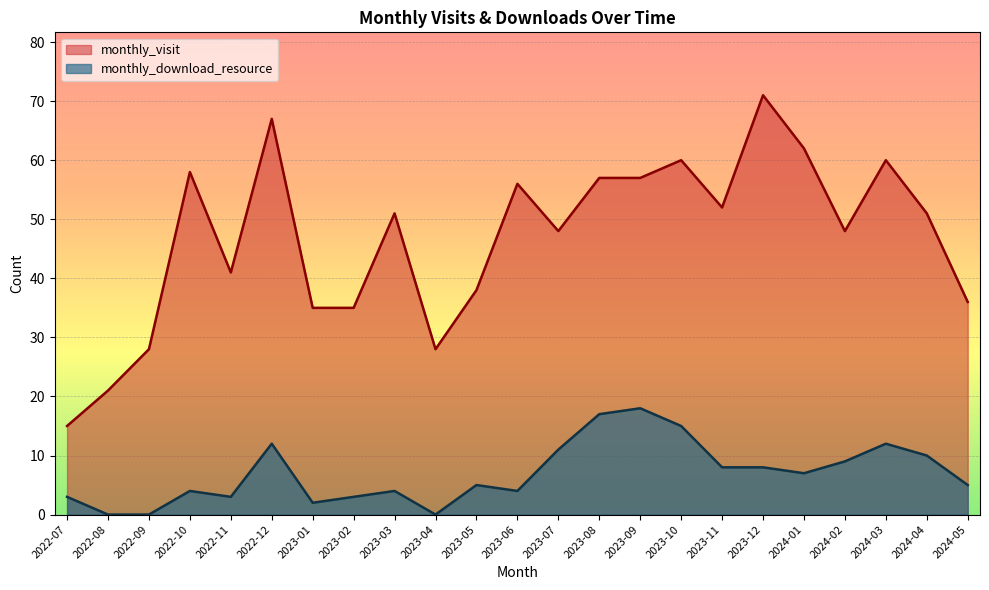

True or false: monthly_visit and monthly_download_resource intersect in this chart.

False